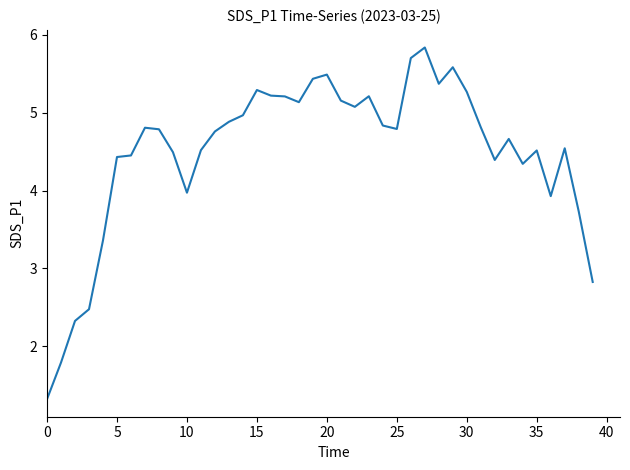

What is the smallest value displayed?

1.3